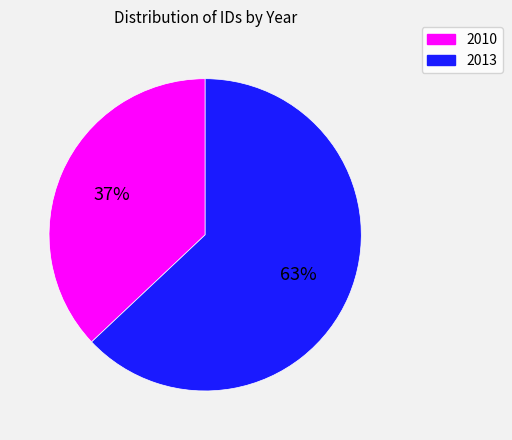

Do 2013 and 2010 together represent more than half of the pie?

Yes